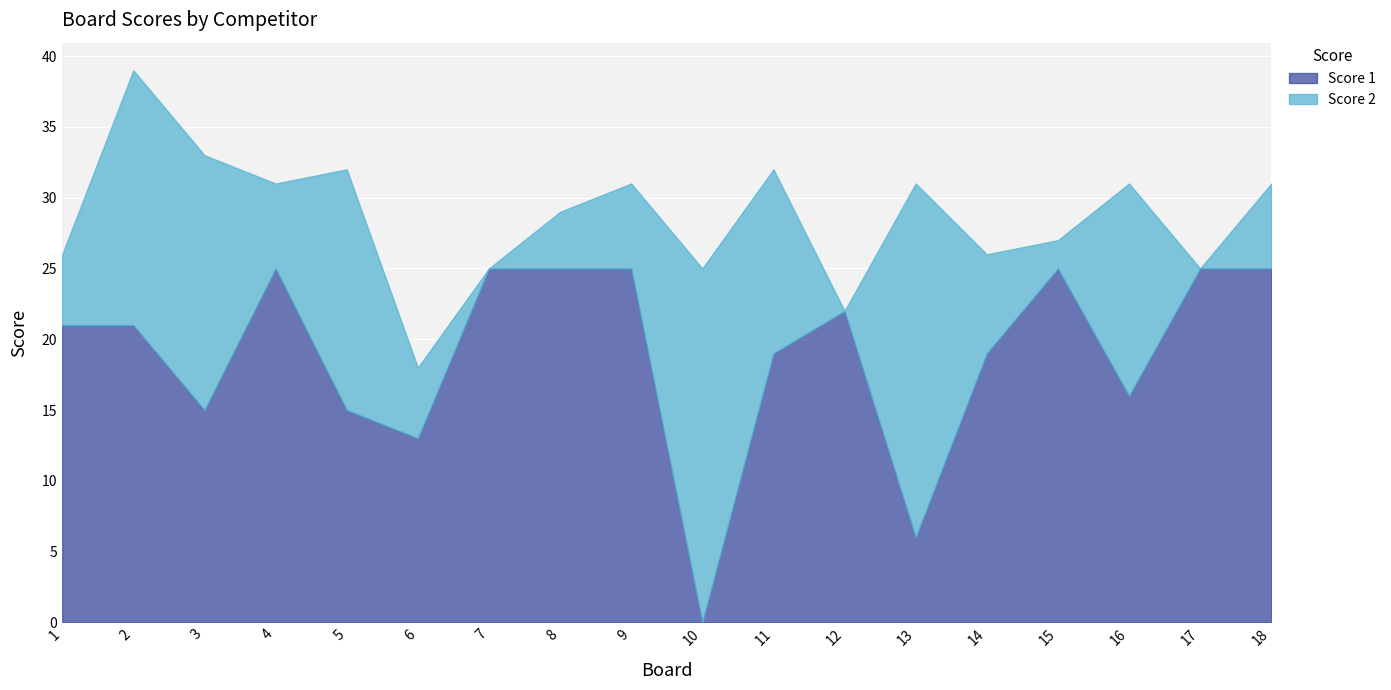

Rank the series by their average value, from lowest to highest.

Score 2, Score 1